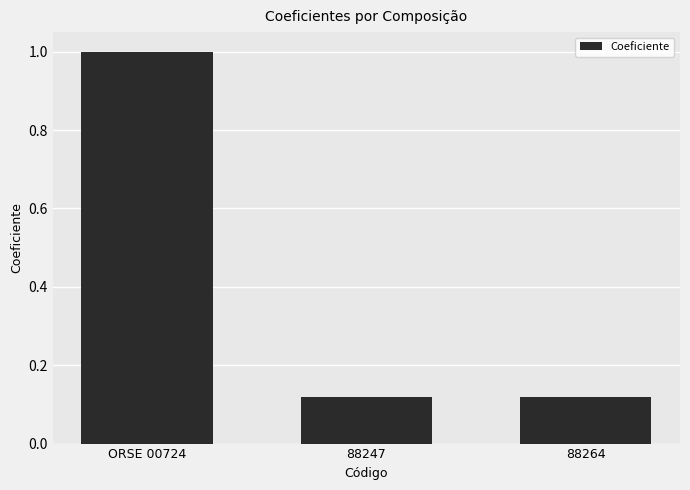

At which category does the chart reach its peak across all series?

ORSE 00724